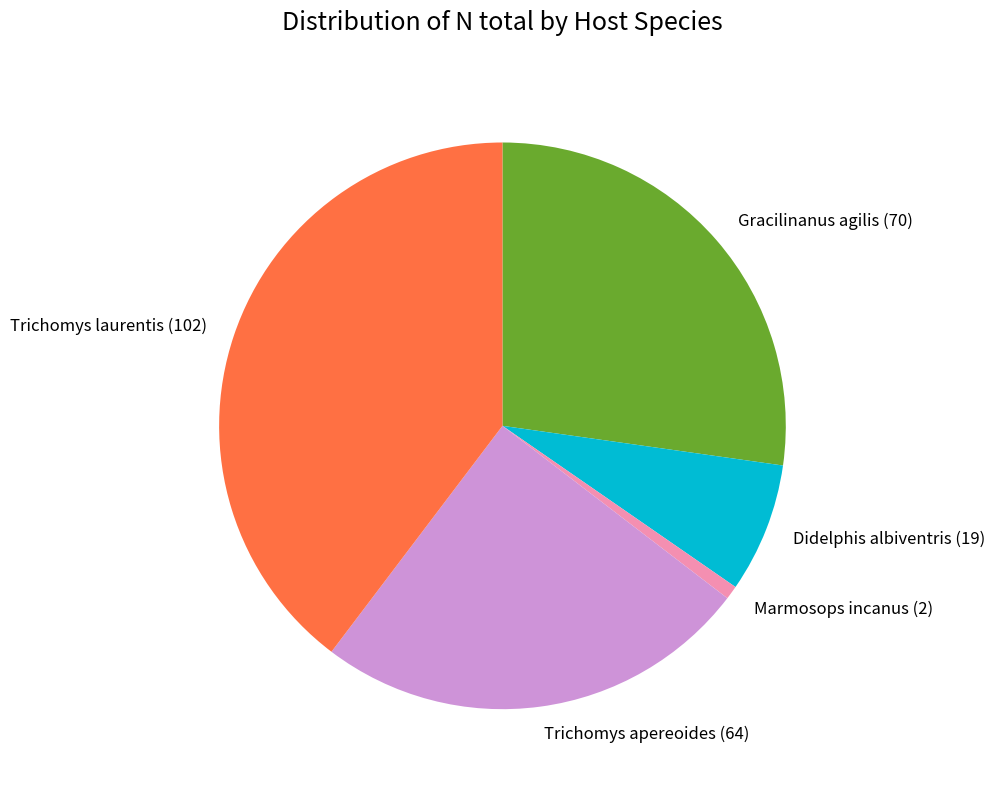

Do Marmosops incanus (2) and Gracilinanus agilis (70) together represent more than half of the pie?

No